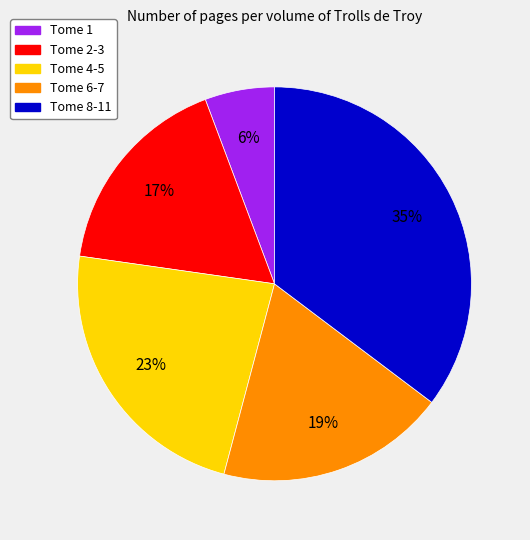

Count the number of slices in the pie.

5